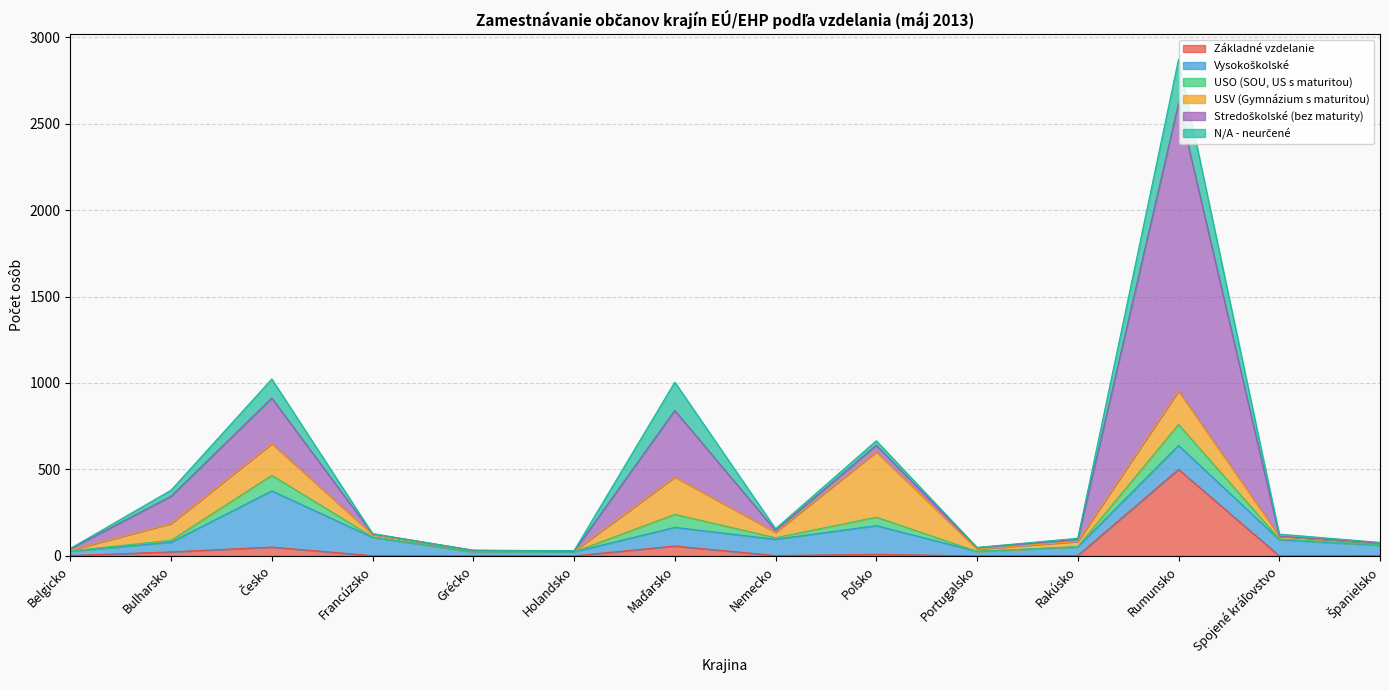

What is the total value across all series at Španielsko?

78